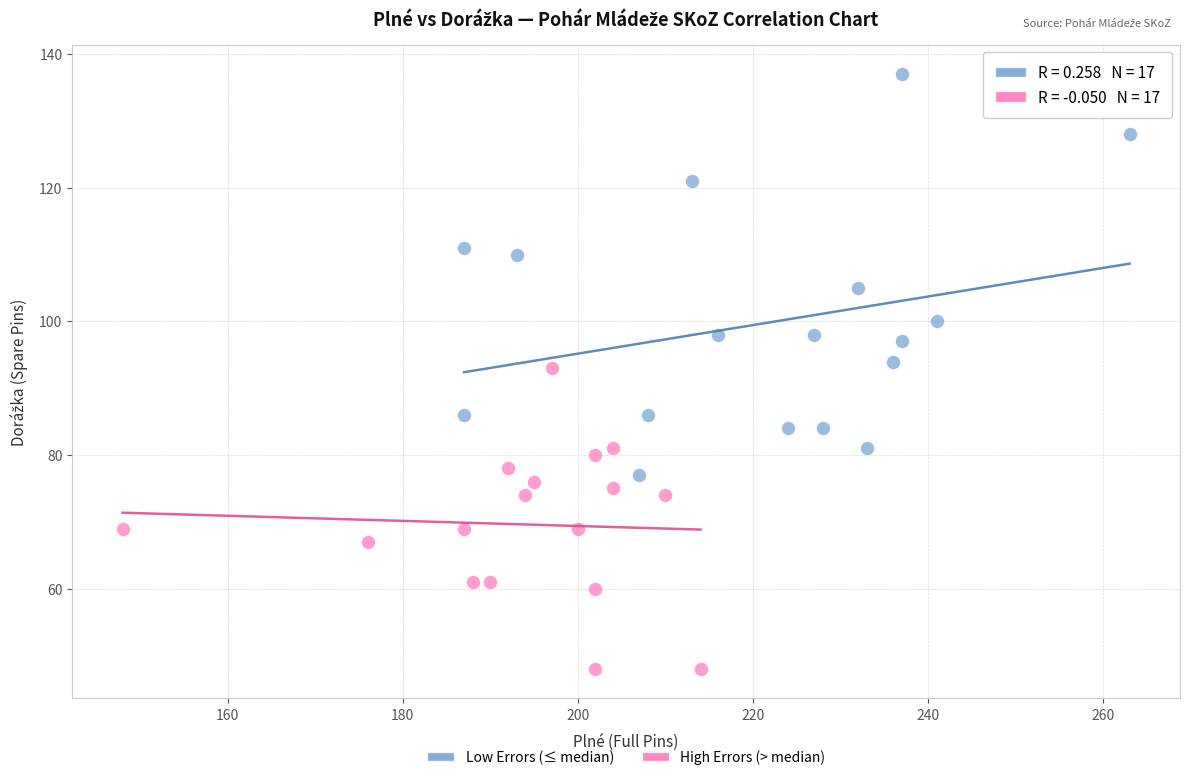

Which series reaches the minimum Y coordinate?

High Errors (> median)